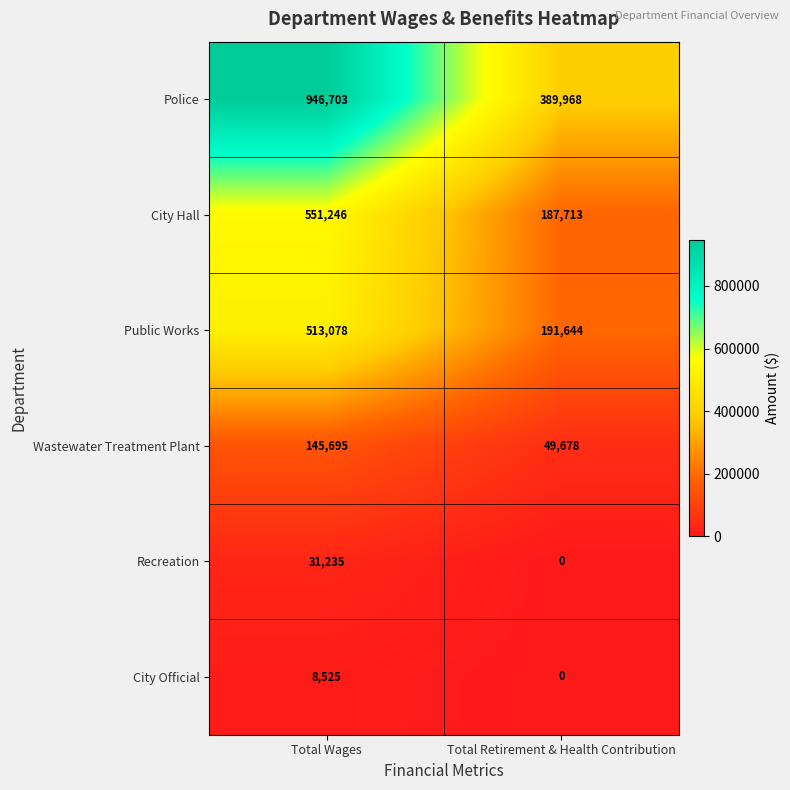

What is the maximum value shown in the chart?

946703